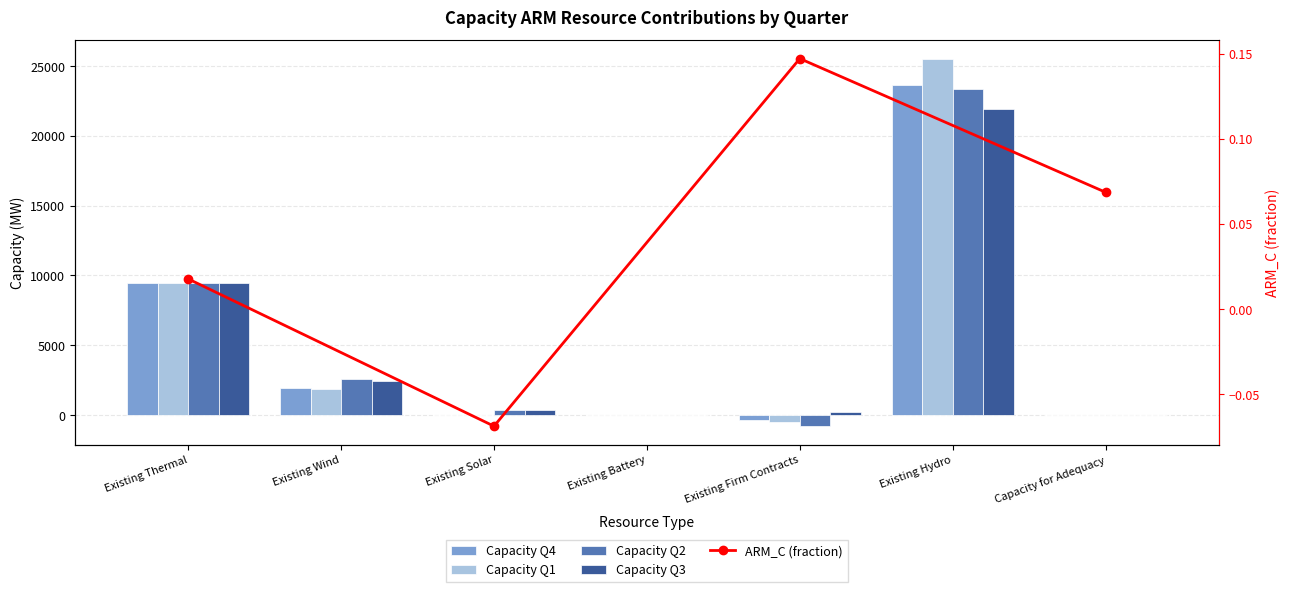

Which series has the largest total across all categories?

Capacity Q1